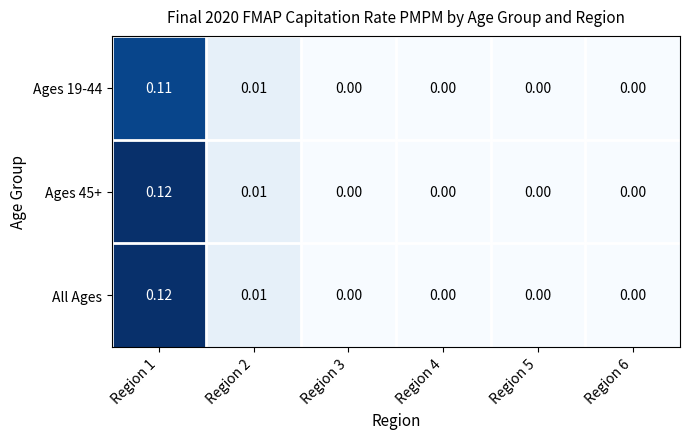

At which category is the sum across all series the highest?

Region 1